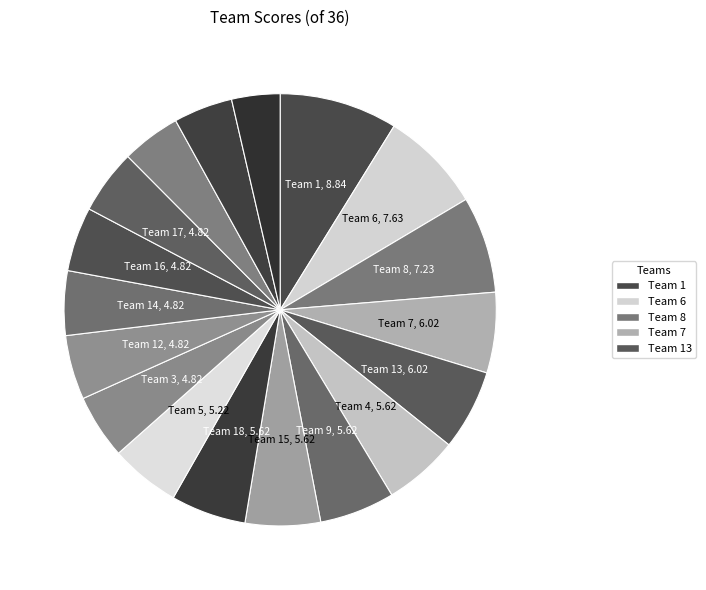

Count the number of slices in the pie.

18